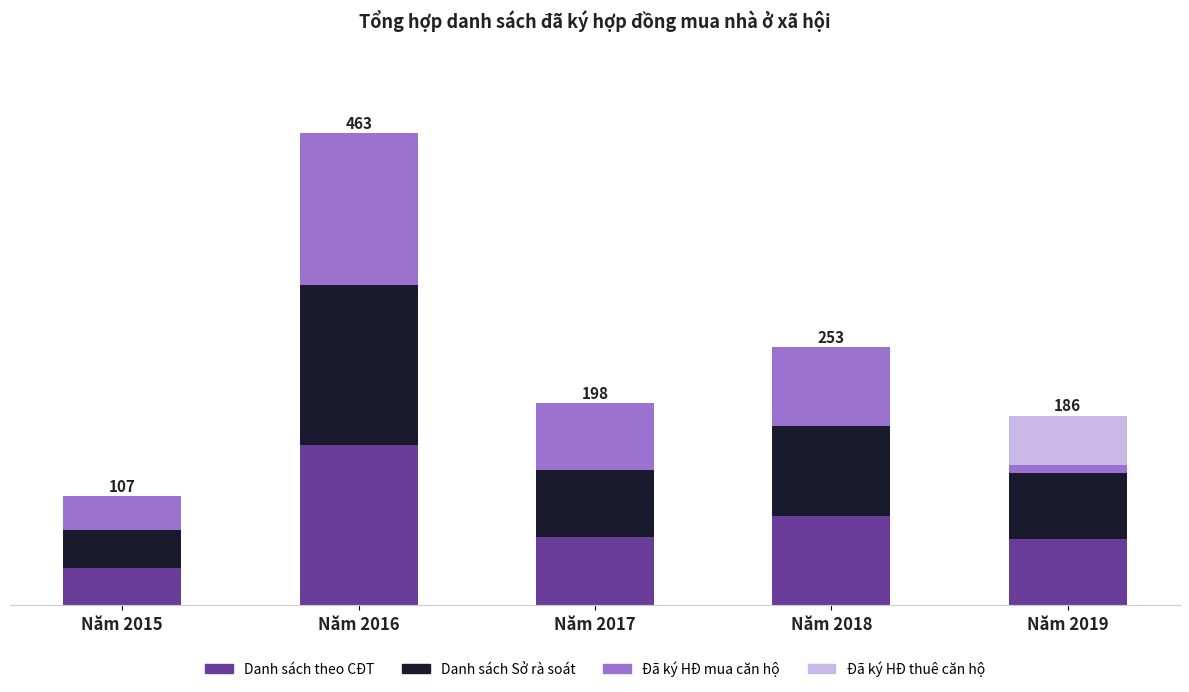

Does the chart contain stacked bars?

Yes